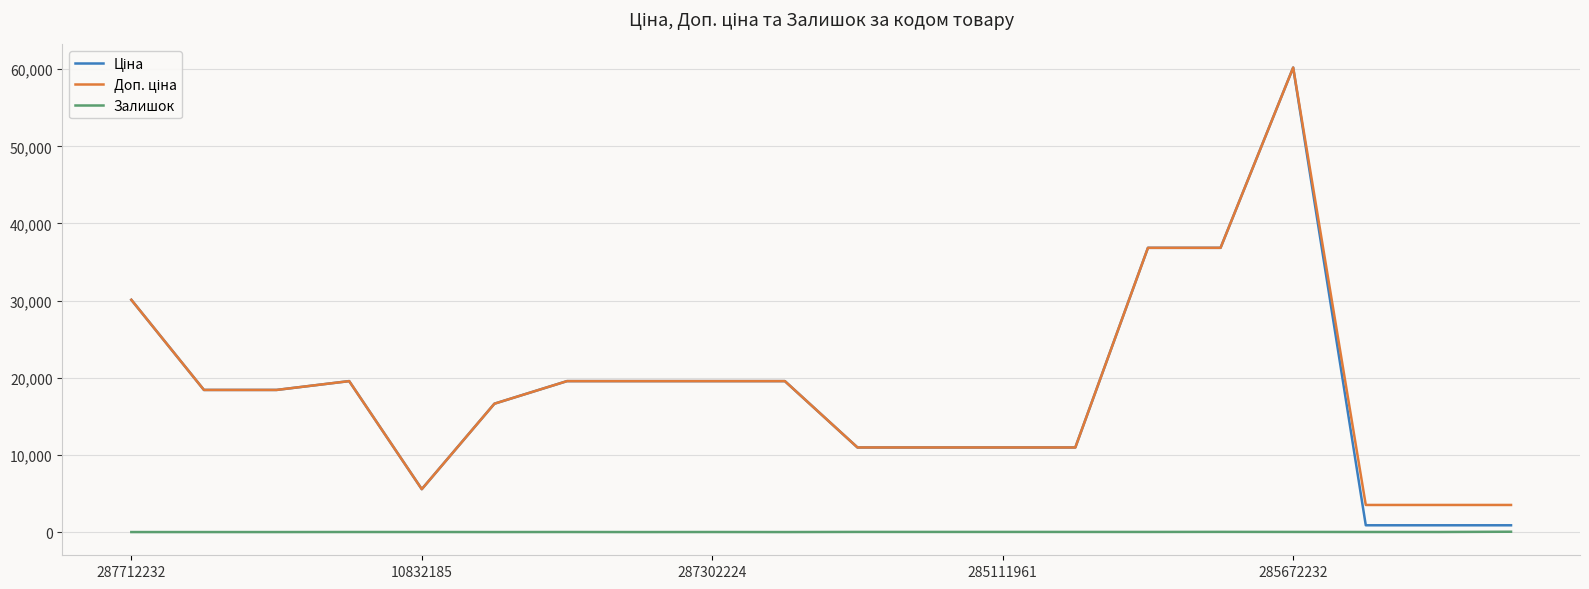

How many lines are shown in the chart?

3